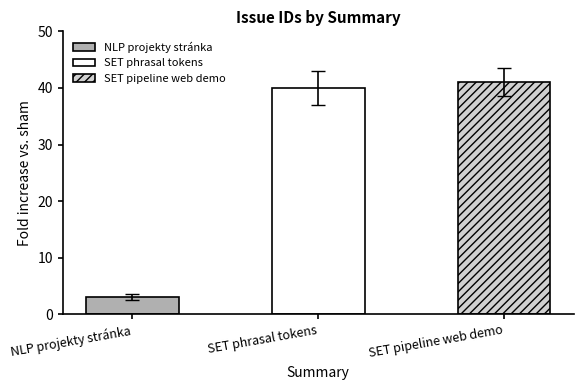

What is the ratio of the value at SET phrasal tokens to the value at NLP projekty stránka?

12.3